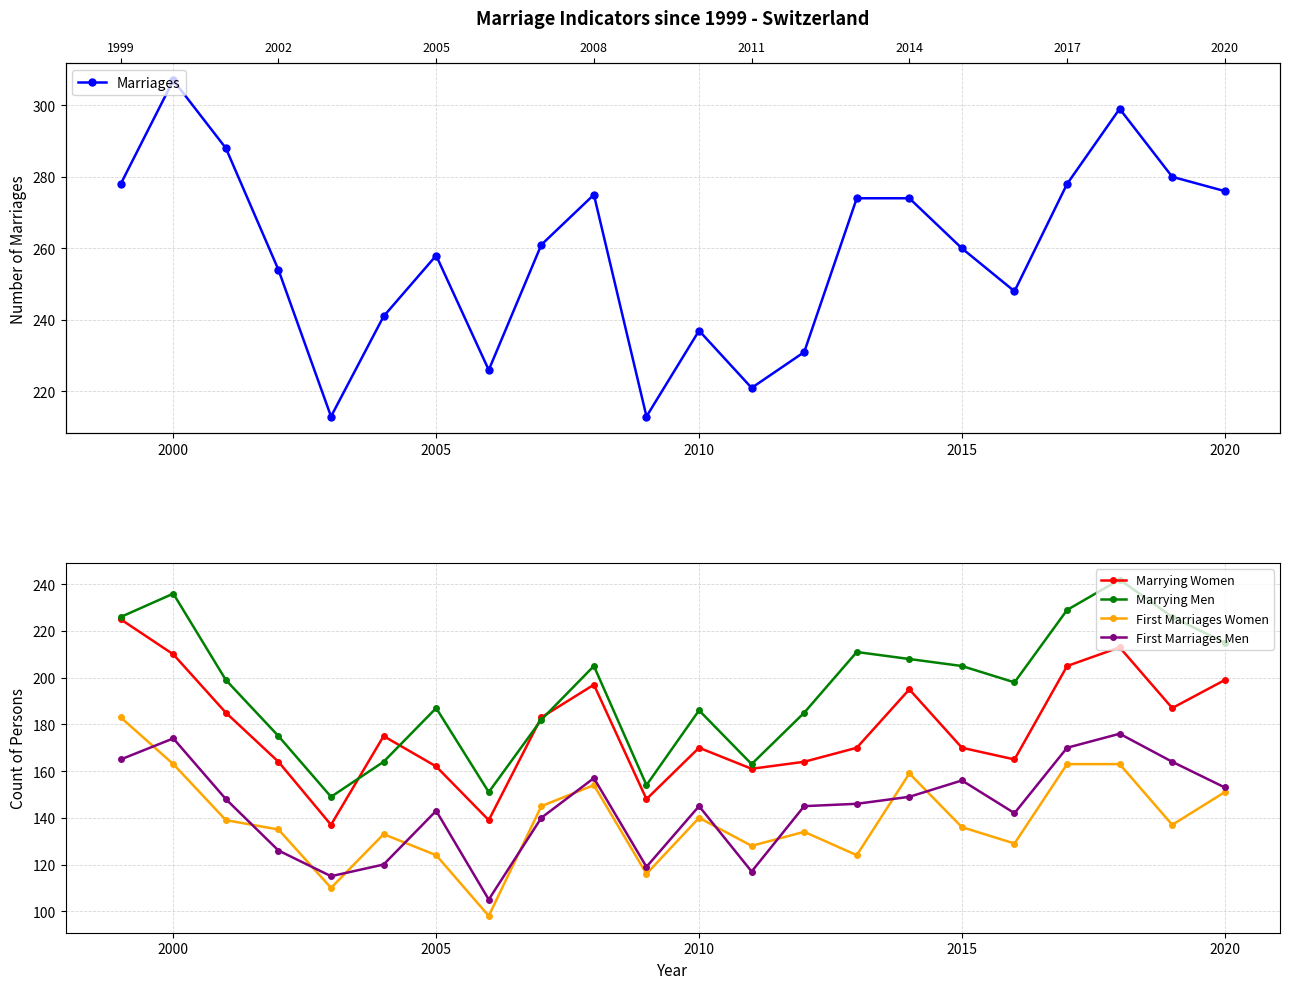

What is the minimum value for First Marriages Men?

105